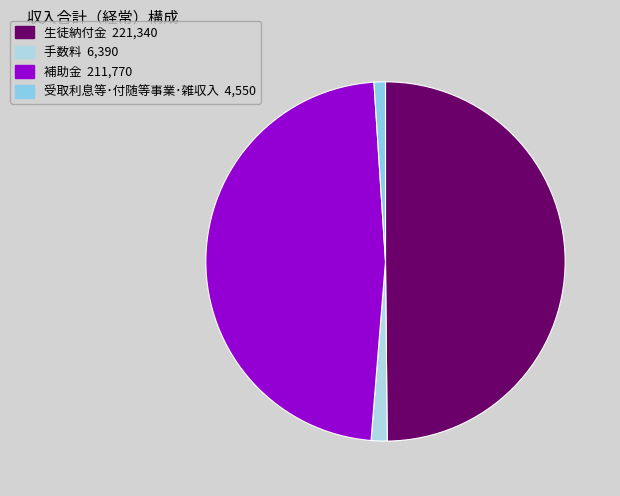

How many slices are in this pie chart?

4